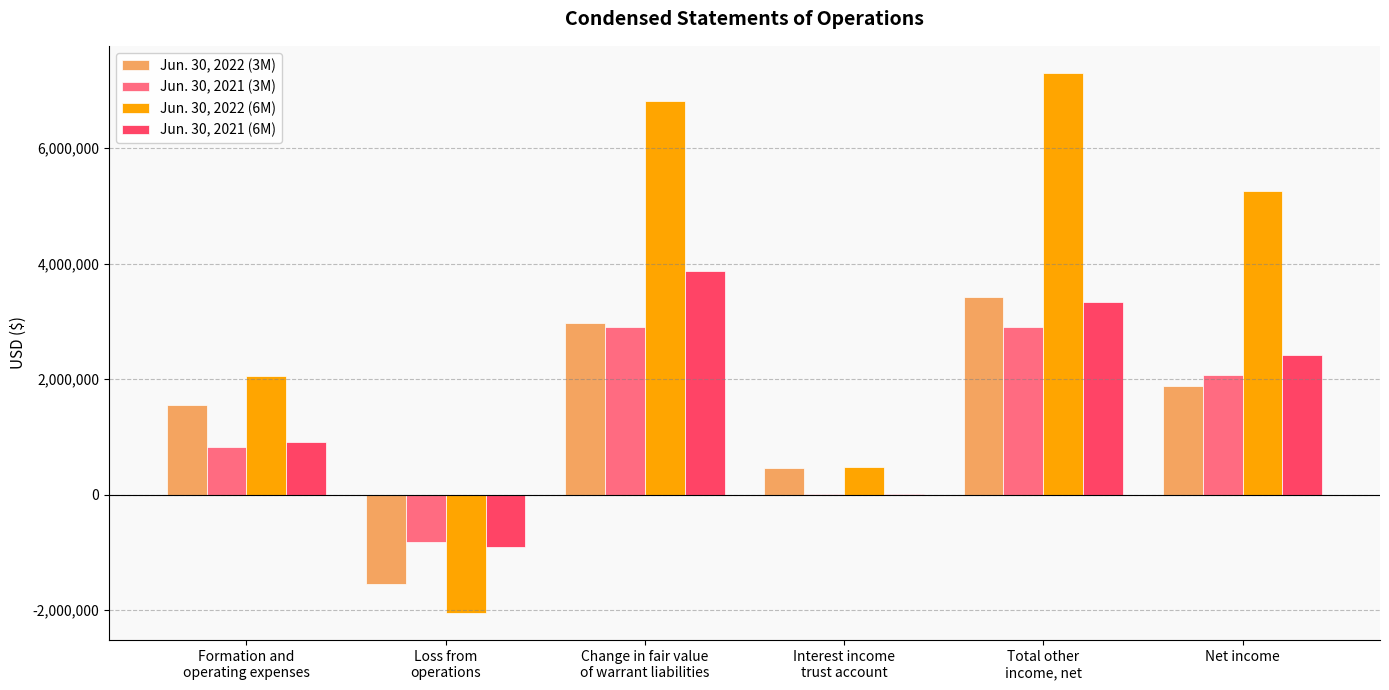

True or false: Jun. 30, 2021 (3M) has a value of 712390 at Net income.

False